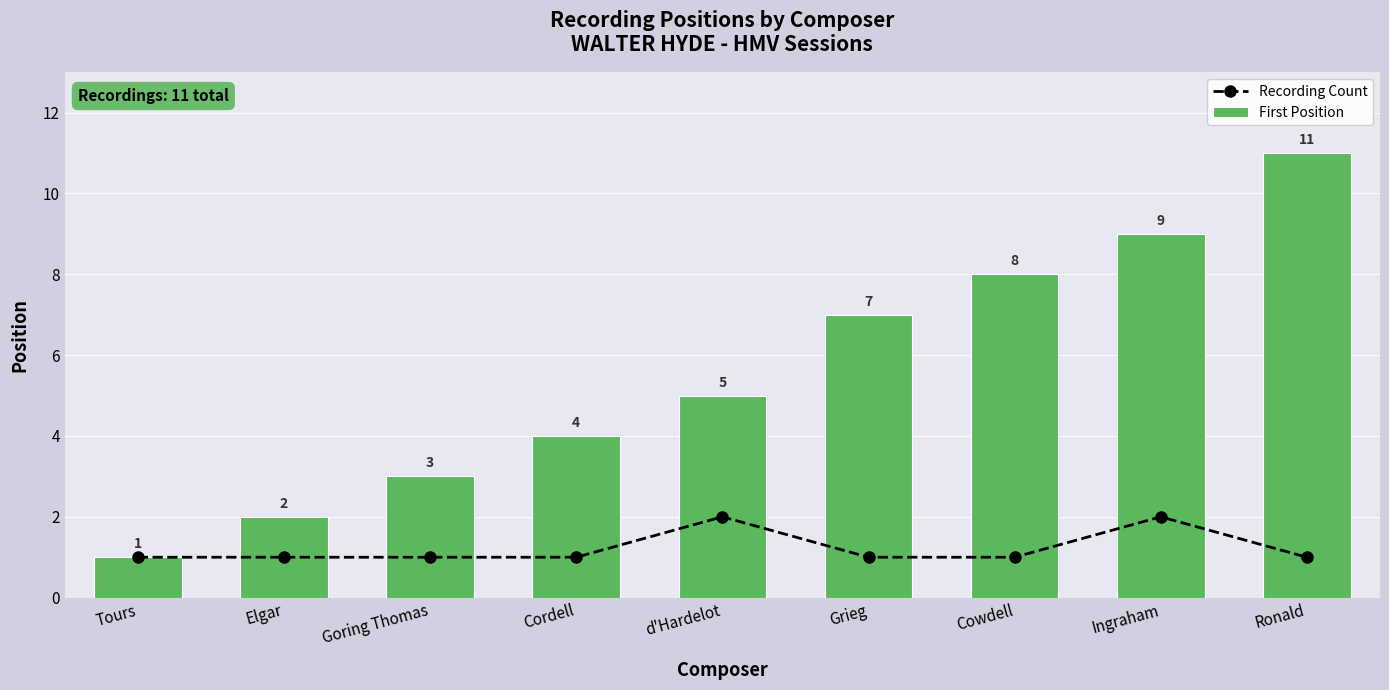

The value of Recording Count at Tours is 1. True or false?

False